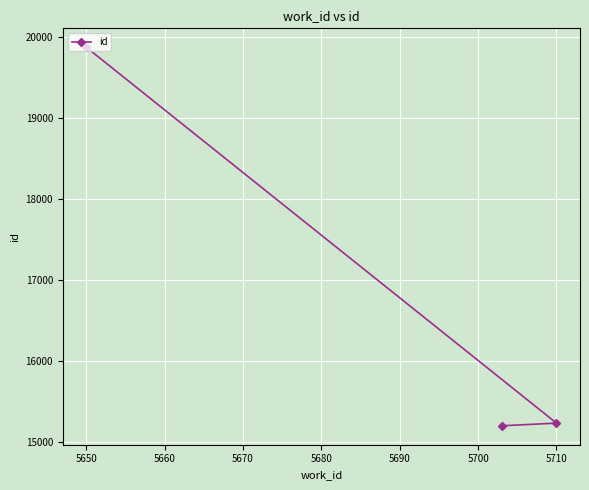

Reading left to right, transcribe all the data shown in this chart.

19873	15205	15238